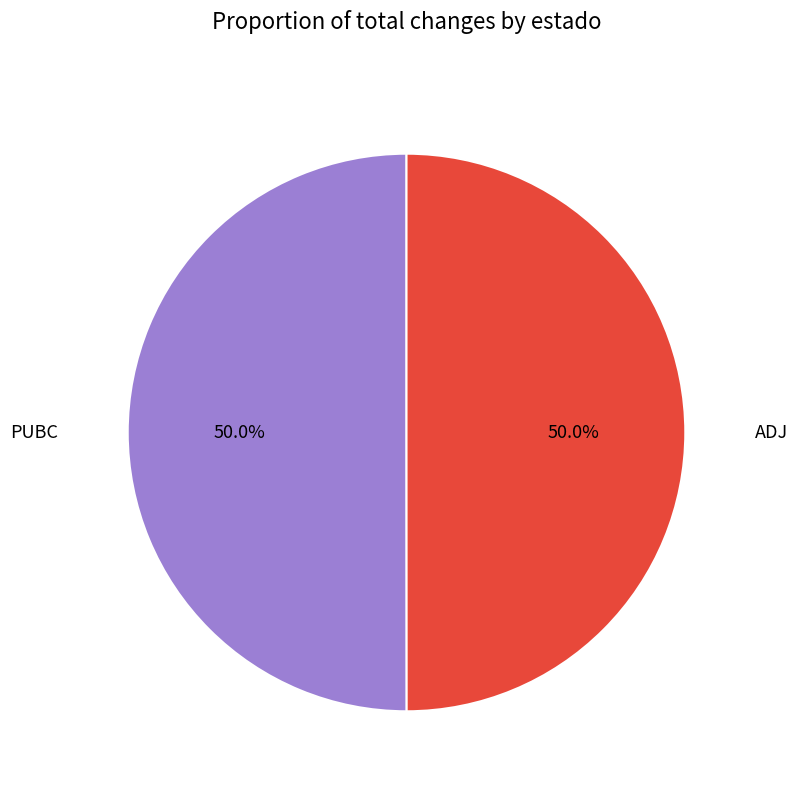

How many segments does this pie chart have?

2